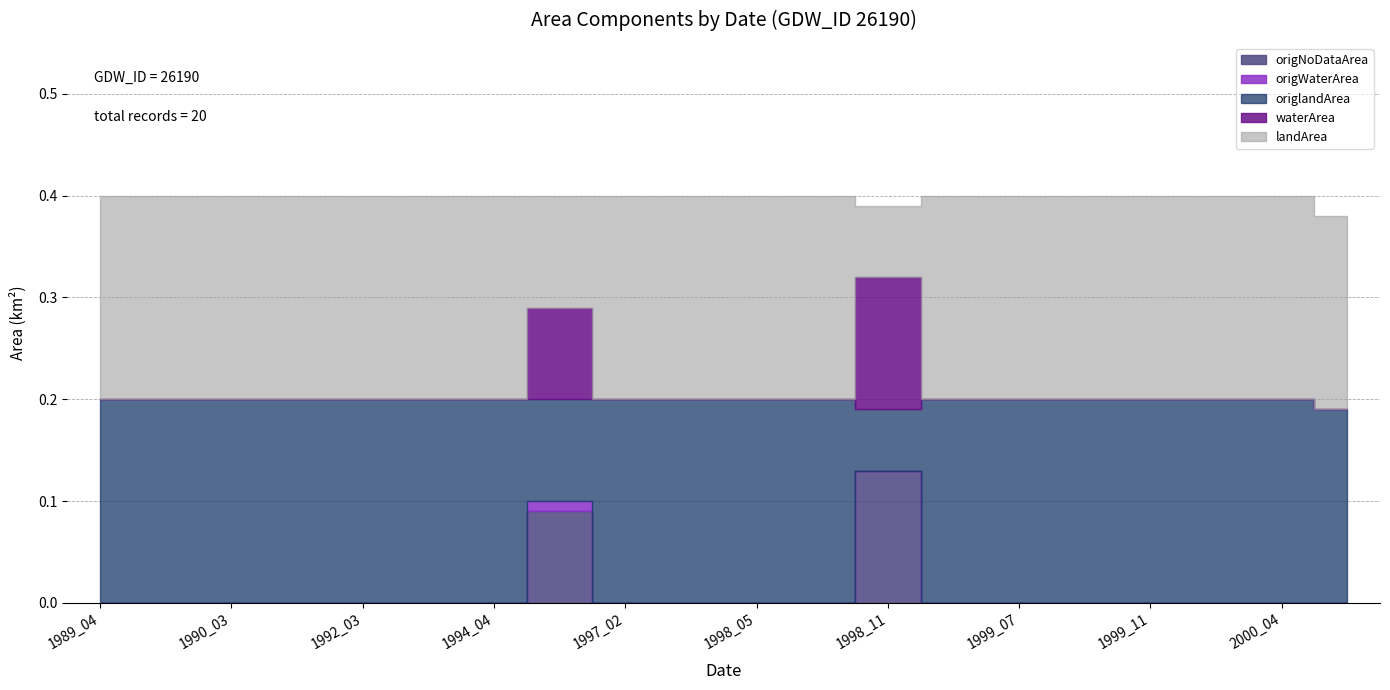

What are all the series names shown in the legend?

landArea, waterArea, origlandArea, origWaterArea, origNoDataArea